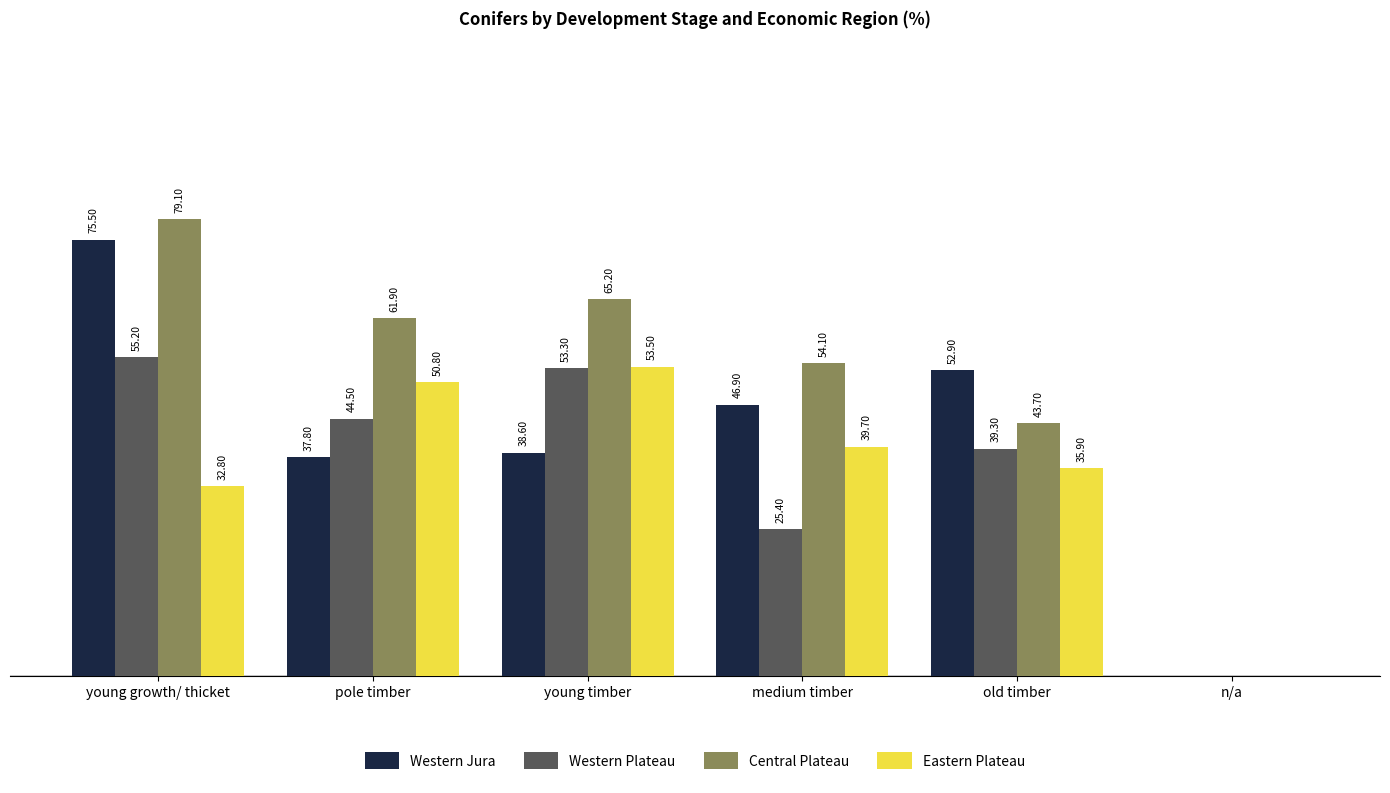

Which category has the highest value in the Western Jura series?

young growth/ thicket